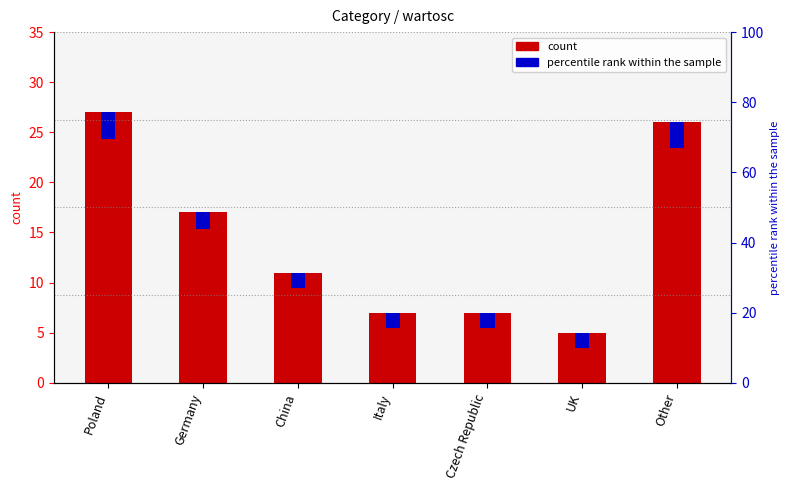

What is the sum of all values?

100